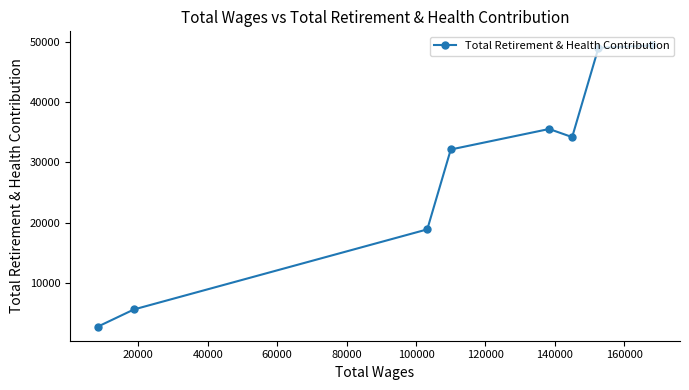

What is the minimum value shown in the chart?

2717